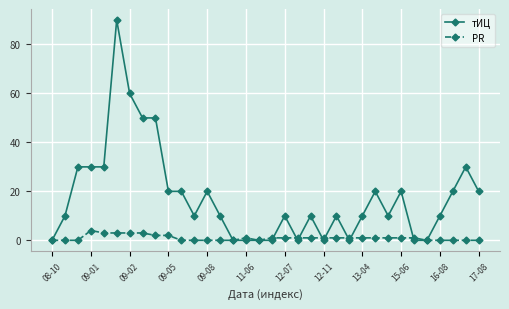

Count the number of data series in this chart.

2